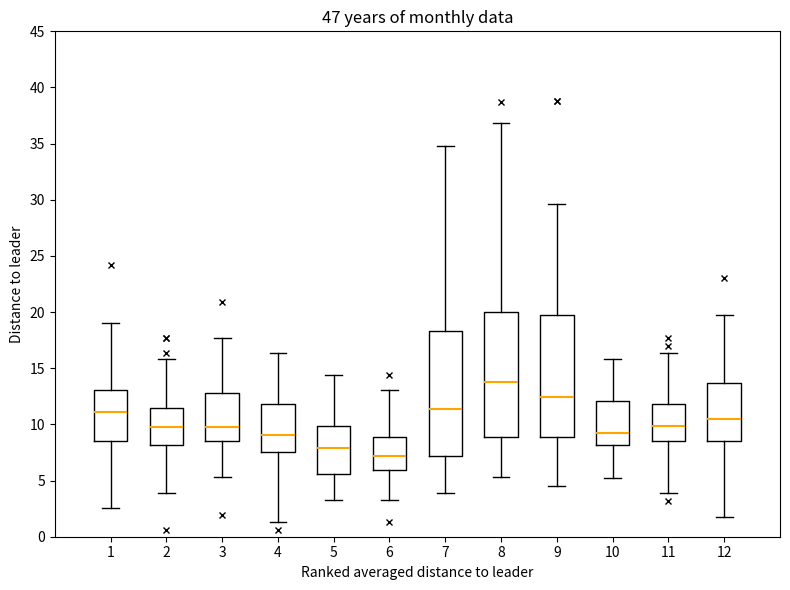

Which box has the lowest median line?

6